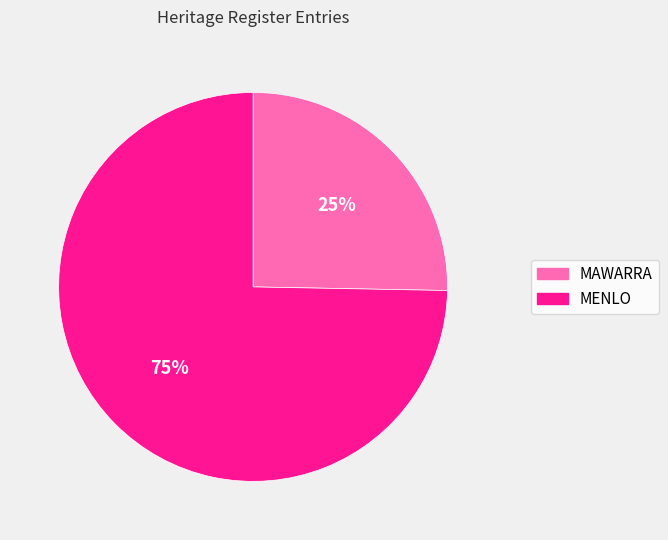

Which slice is the smallest?

MAWARRA